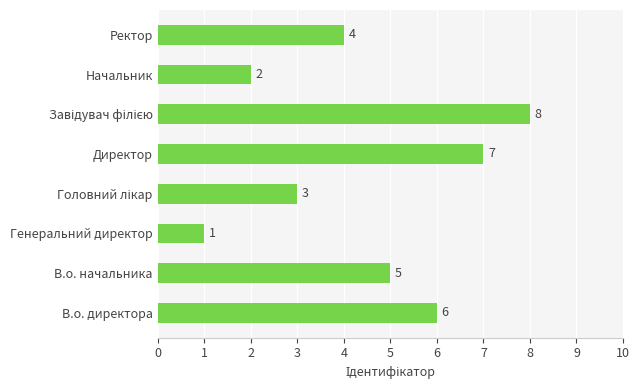

What is the sum of all values?

36